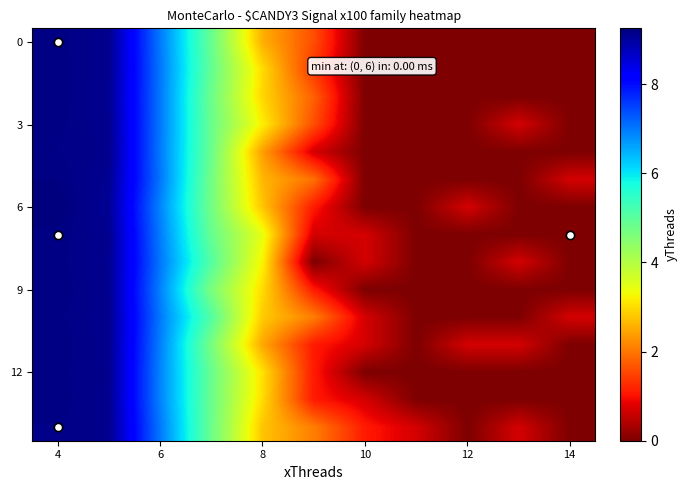

At which category is the sum across all series the highest?

4